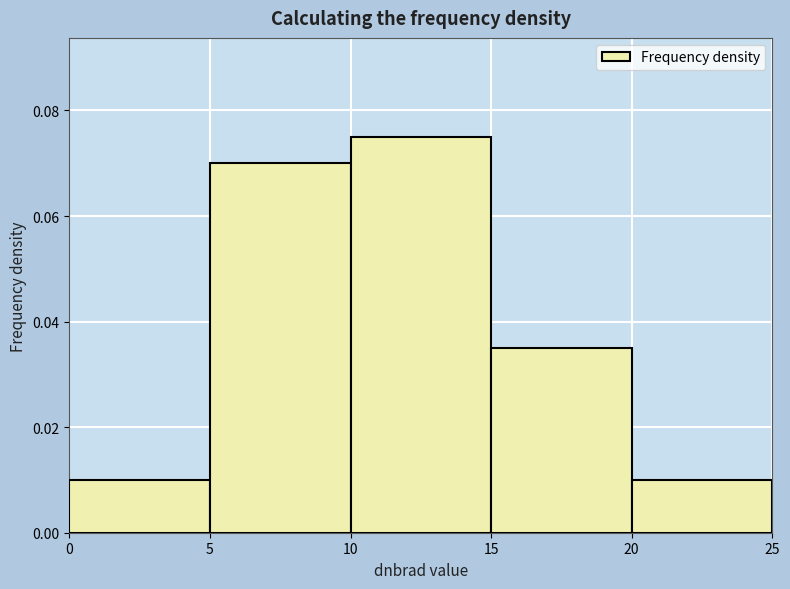

How tall is the bar that spans 15 to 20 on the x-axis? The values are not printed on the chart, so give them approximately, as read against the axis.

0.036